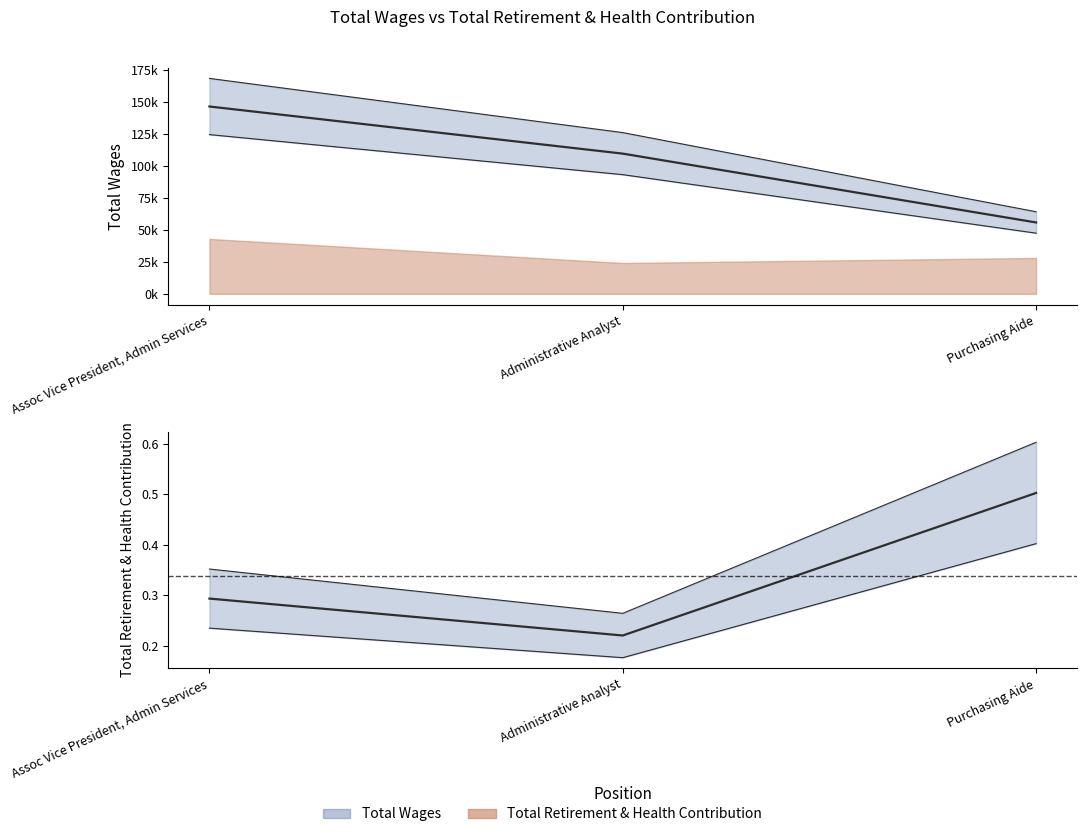

Rank the categories by value from lowest to highest.

Purchasing Aide, Administrative Analyst, Assoc Vice President, Admin Services